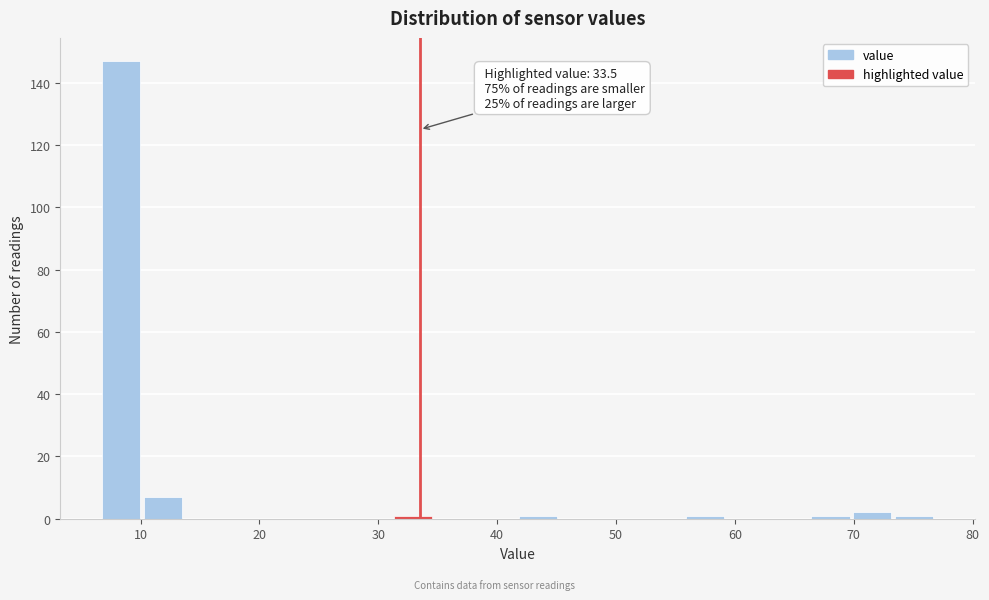

Around what value on the x-axis is the tallest bar? Give the approximate position of its centre, as read against the axis.

8